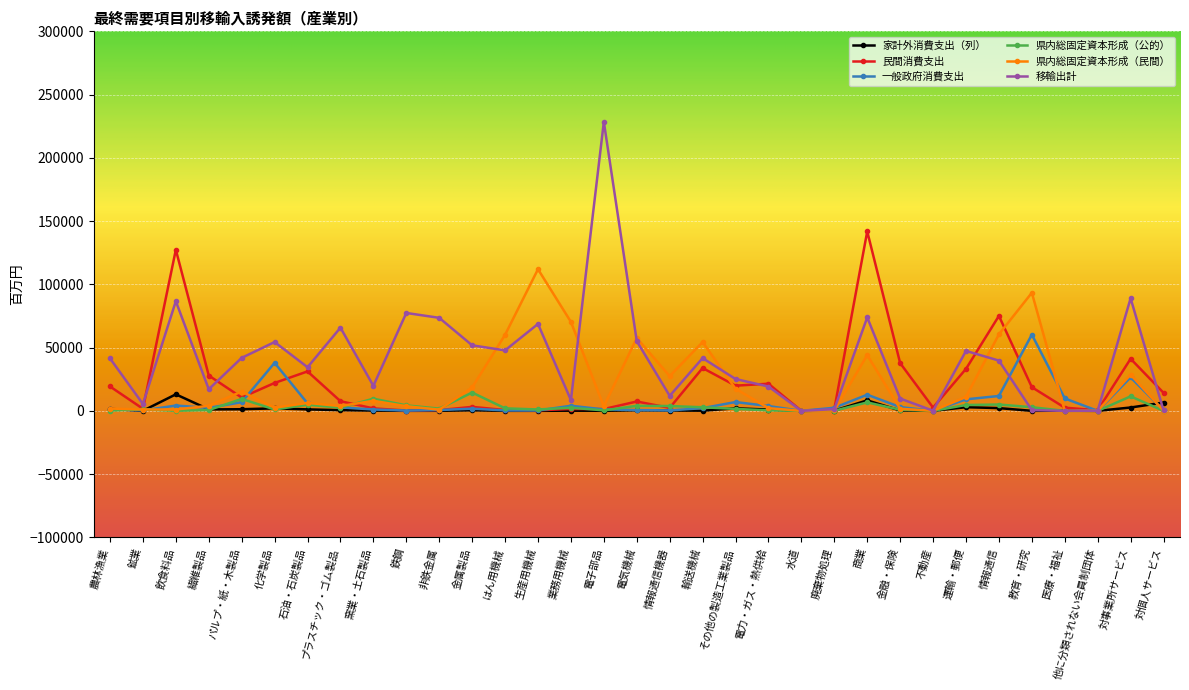

Where does the 家計外消費支出（列） series first go above 299?

農林漁業